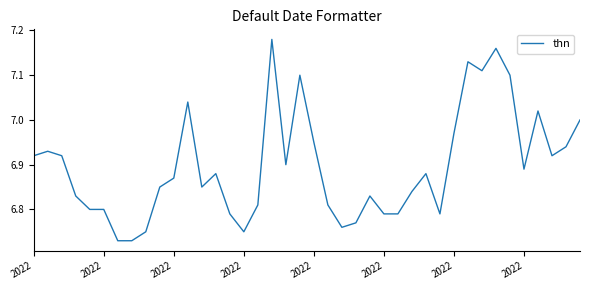

Does the chart have visible grid lines?

No